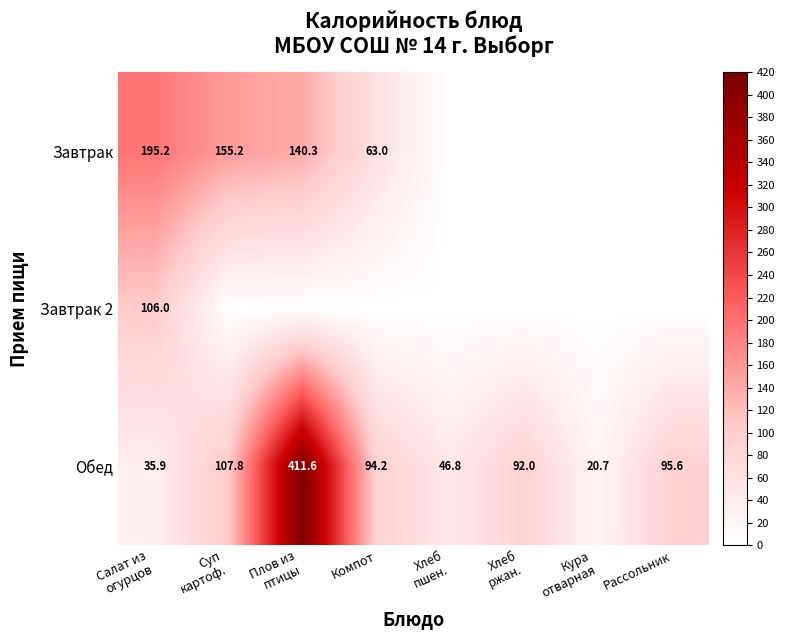

The value of Завтрак at Компот is 63.0. True or false?

True